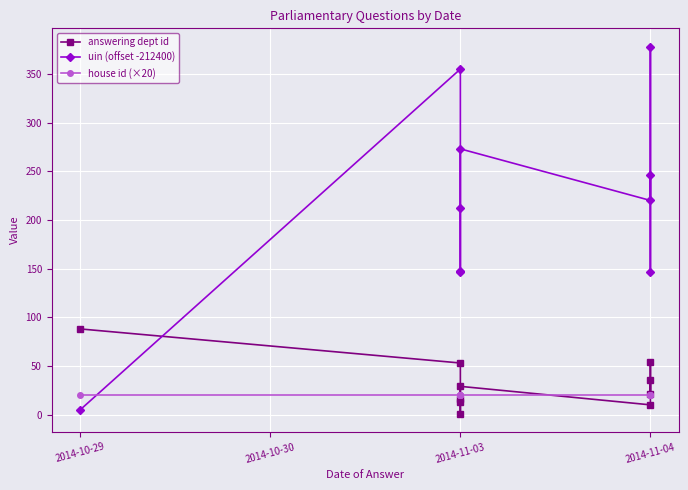

Reading left to right, what are all the values shown in this chart?

answering dept id: 88	53	13	16	1	29	10	54	21	36
uin (offset -212400): 5	355	147	148	212	273	220	378	146	246
house id (×20): 20	20	20	20	20	20	20	20	20	20